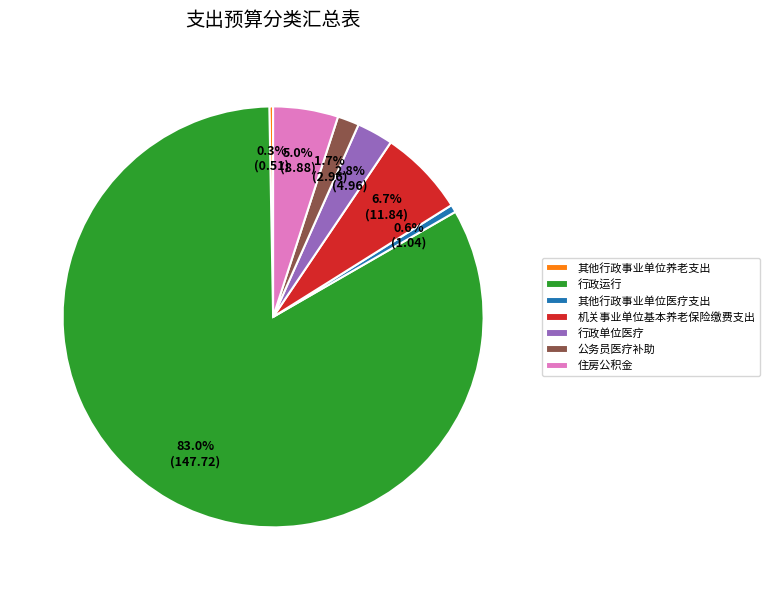

Is it true that 机关事业单位基本养老保险缴费支出 is 7% of the pie?

True